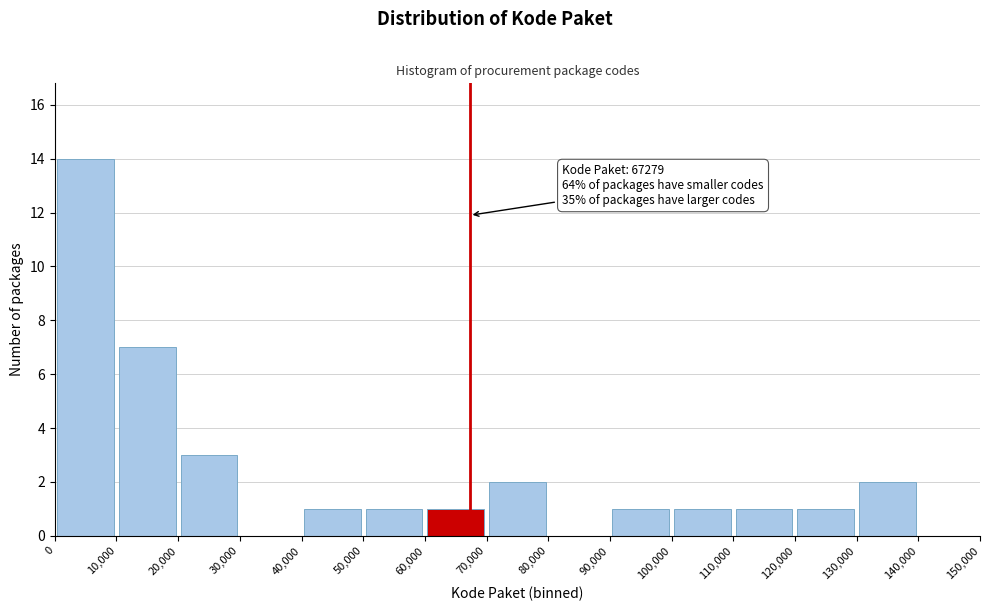

Over which range of the x-axis is the bar tallest?

0 to 10,000